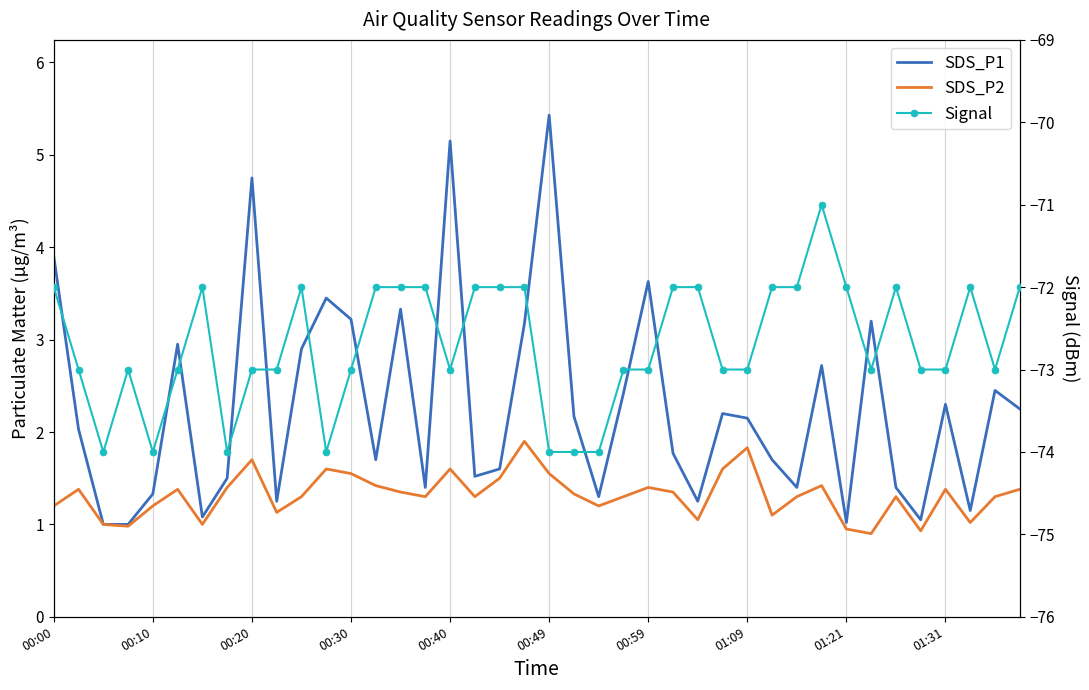

Rank the categories by SDS_P2 value from highest to lowest.

19, 28, 01:21, 11, 16, 27, 12, 20, 18, 13, 31, 01:09, 24, 00:10, 00:49, 36, 39, 14, 25, 21, 10, 15, 17, 23, 30, 34, 38, 00:00, 00:40, 22, 01:31, 29, 26, 37, 00:20, 00:59, 00:30, 32, 35, 33